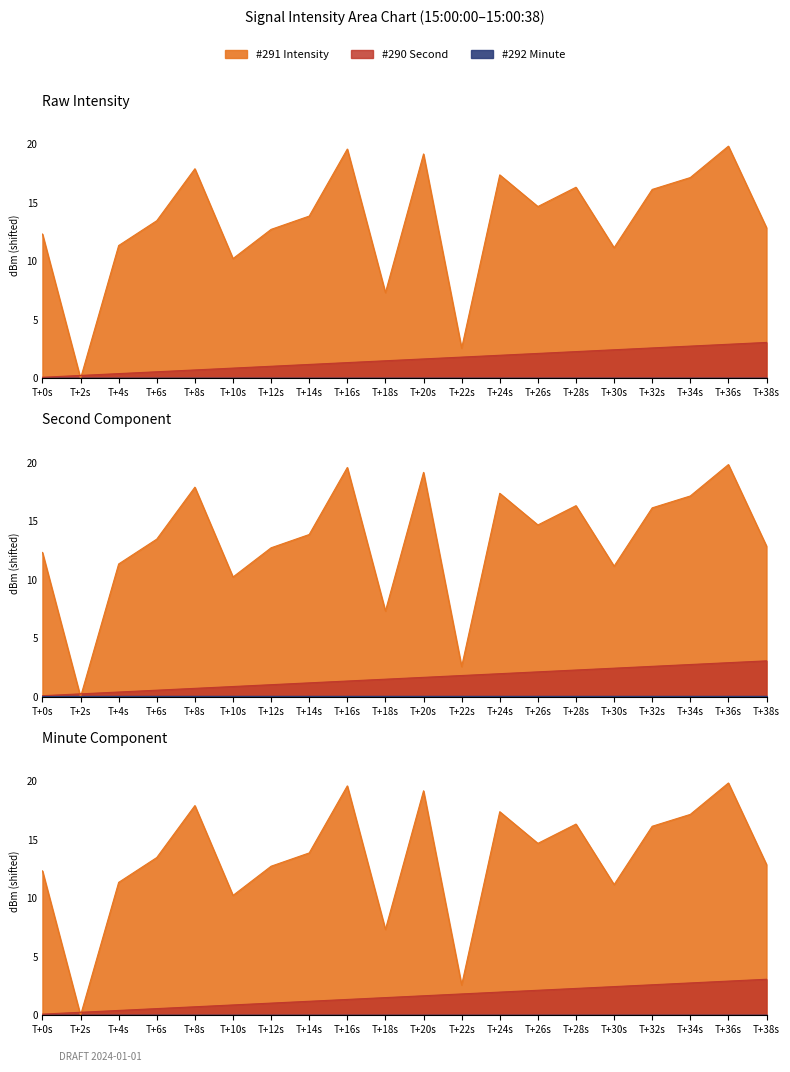

Reading right to left, extract all data points from this chart.

intensity(dBm): 12.9	19.9	17.2	16.2	11.2	16.3	14.7	17.4	2.6	19.2	7.3	19.6	13.9	12.7	10.2	17.9	13.5	11.4	0.0	12.3
second_val: 3.1	2.9	2.8	2.6	2.5	2.3	2.1	2.0	1.8	1.7	1.5	1.4	1.2	1.0	0.9	0.7	0.6	0.4	0.3	0.1